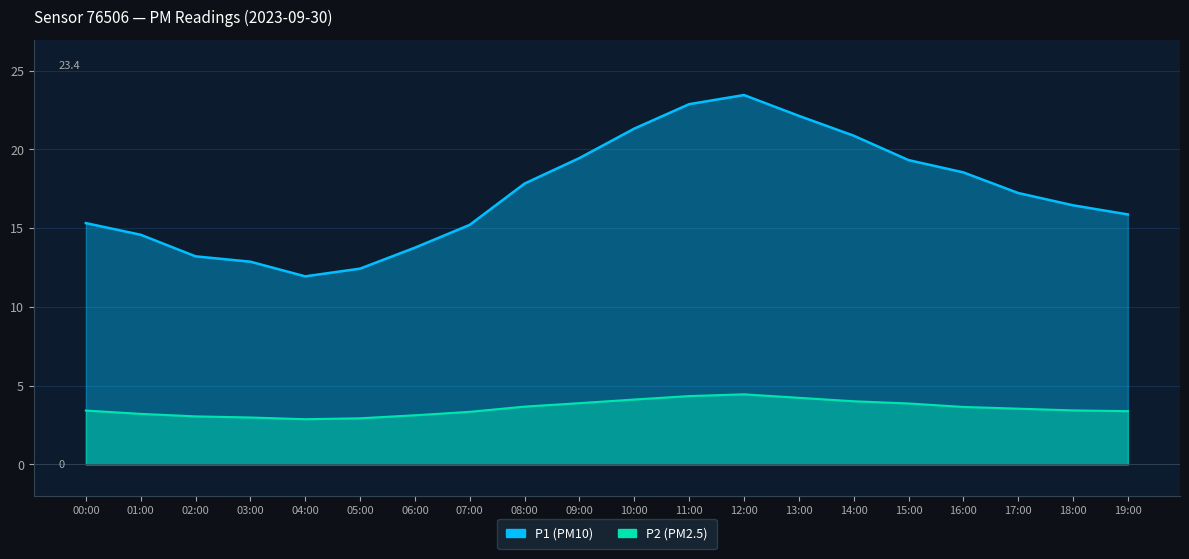

What is the average value of the P2 series?

3.6